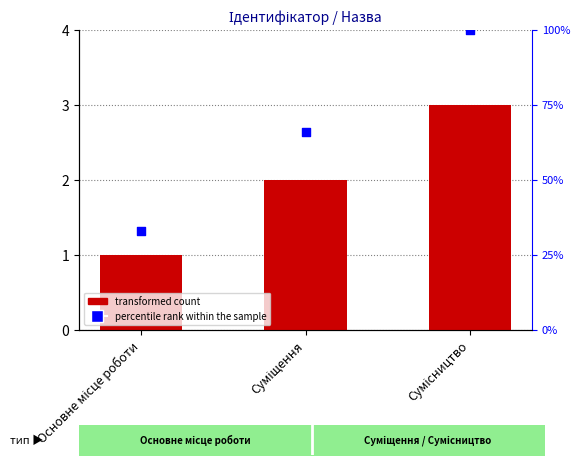

Which series has the widest spread of Y values?

percentile rank within the sample